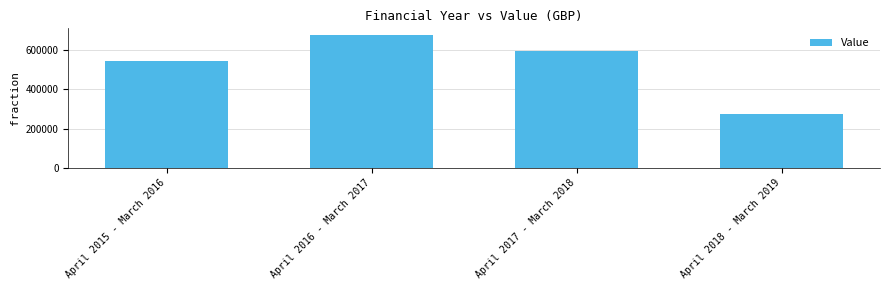

The value at April 2017 - March 2018 is 596582. True or false?

True